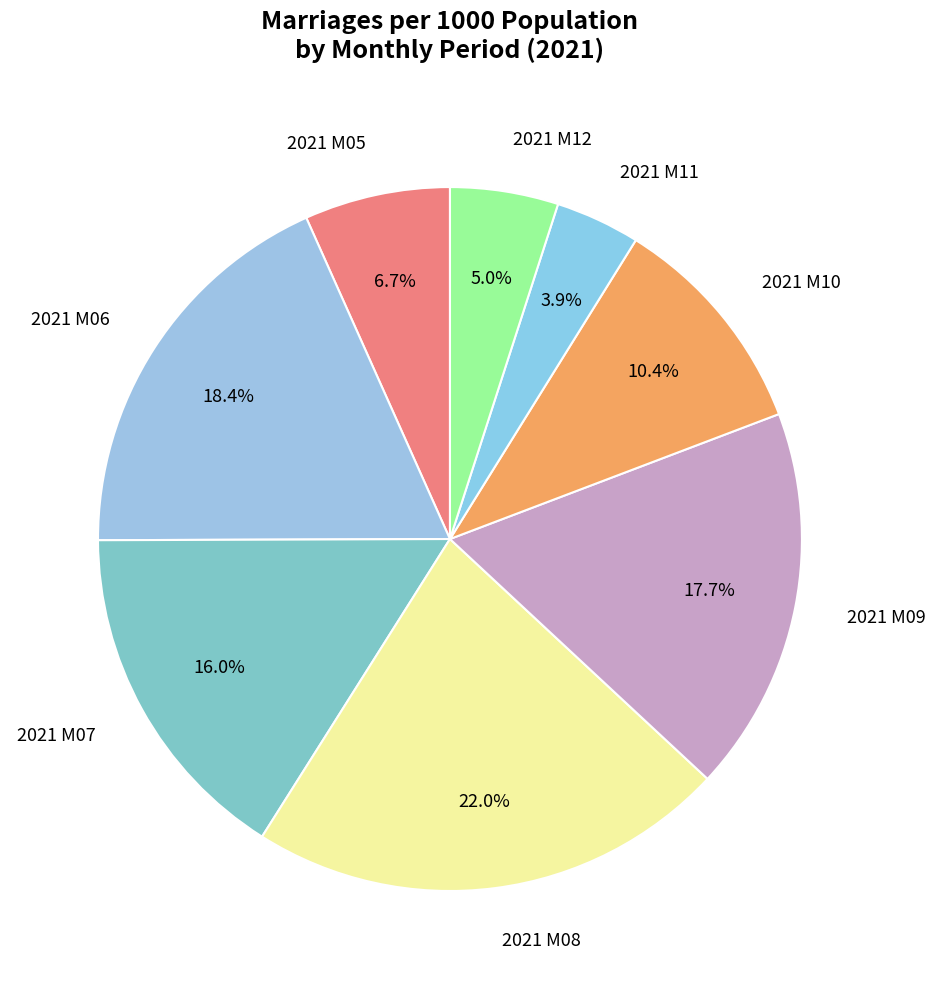

Is 2021 M09 the majority of the pie?

No